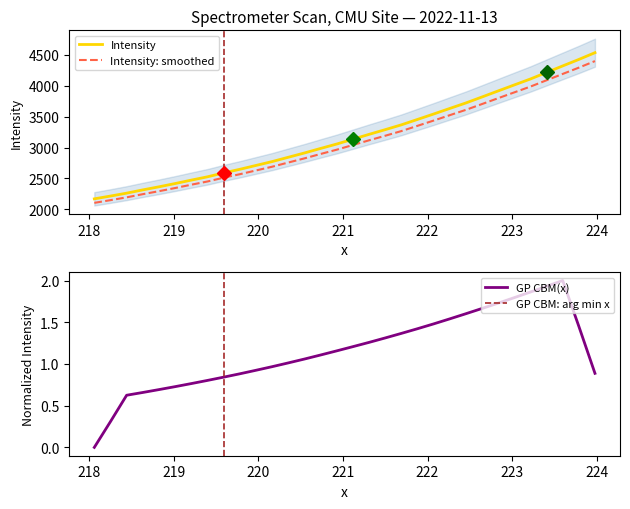

True or false: Intensity: smoothed and Intensity cross at least once.

False